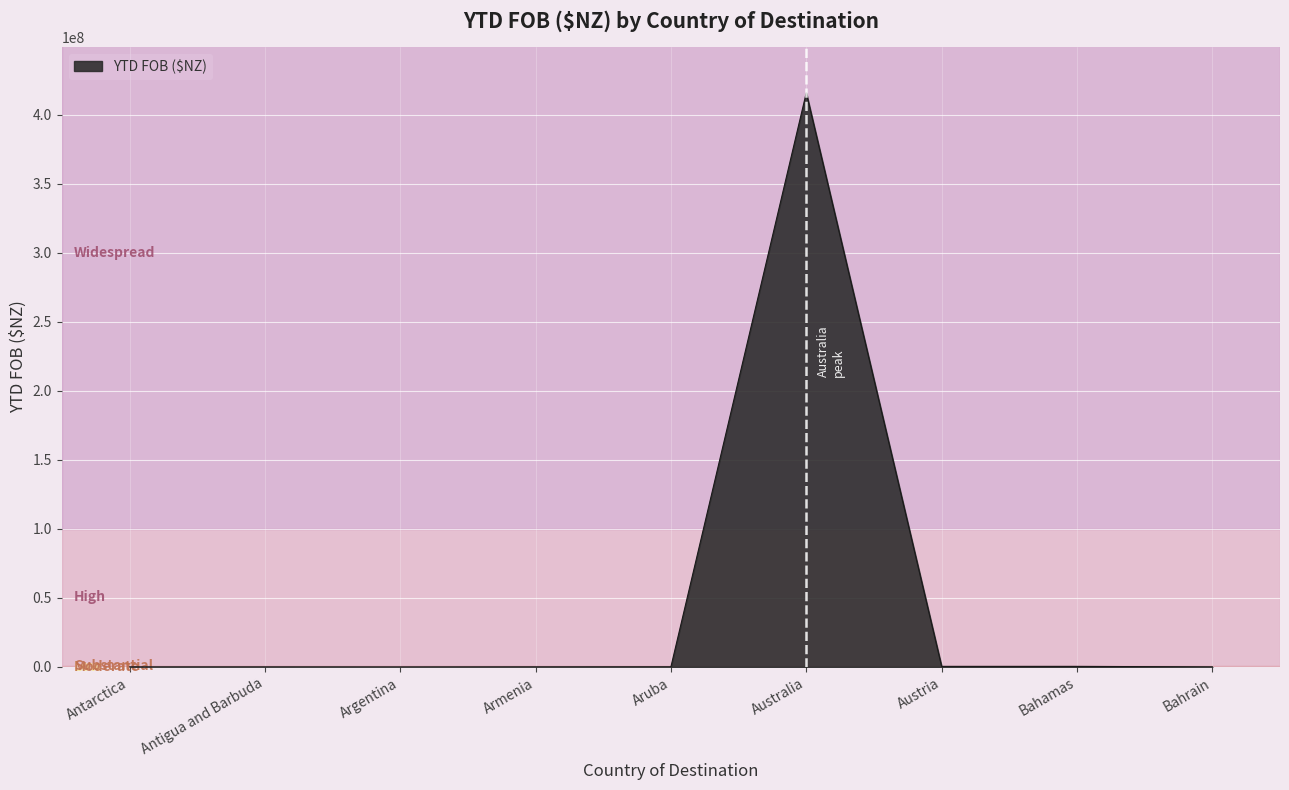

What is the sum of the values at Bahrain and Aruba?

143320